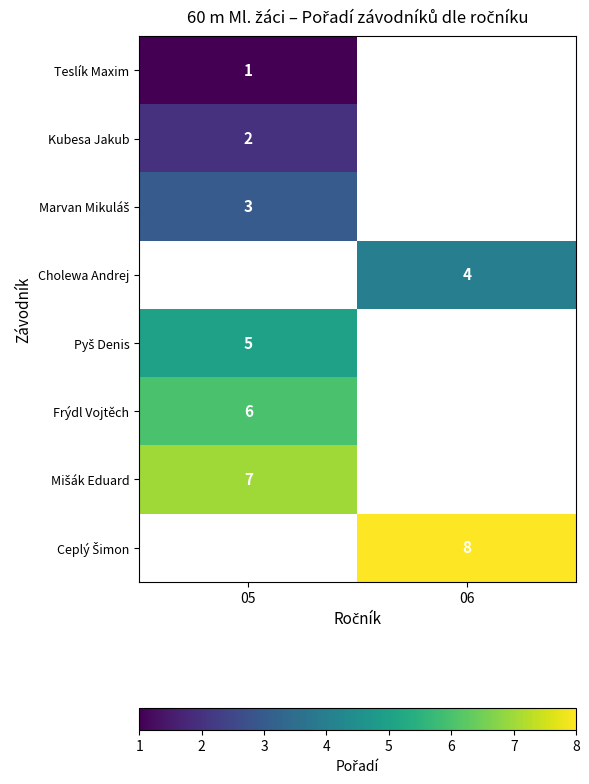

Is it true that Kubesa Jakub equals 1 at 05?

False